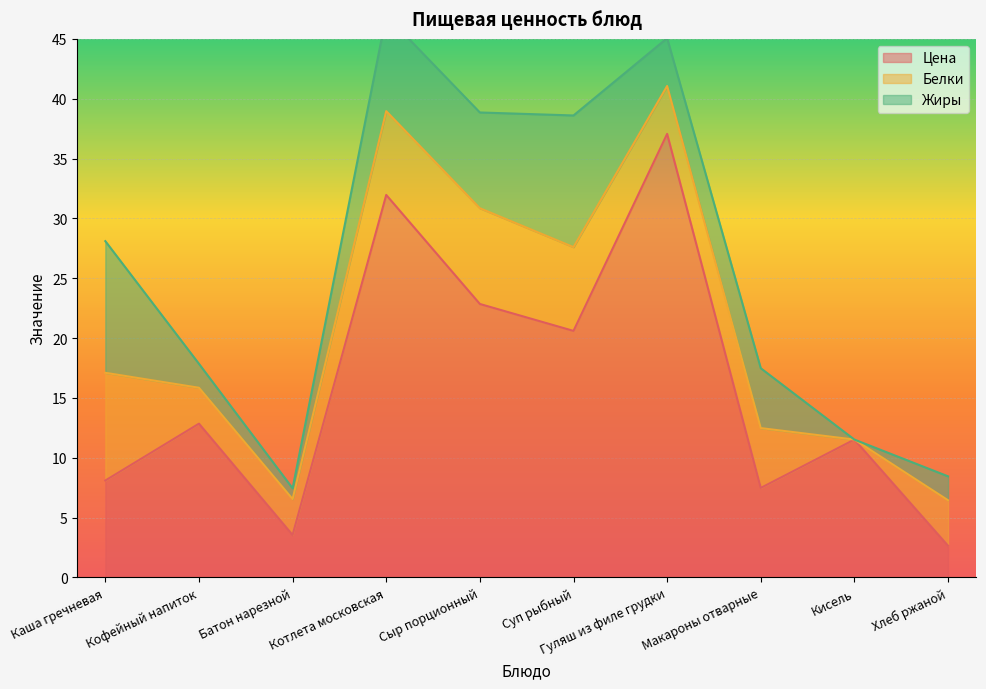

Which has a higher value, Батон нарезной or Гуляш из филе грудки?

Гуляш из филе грудки